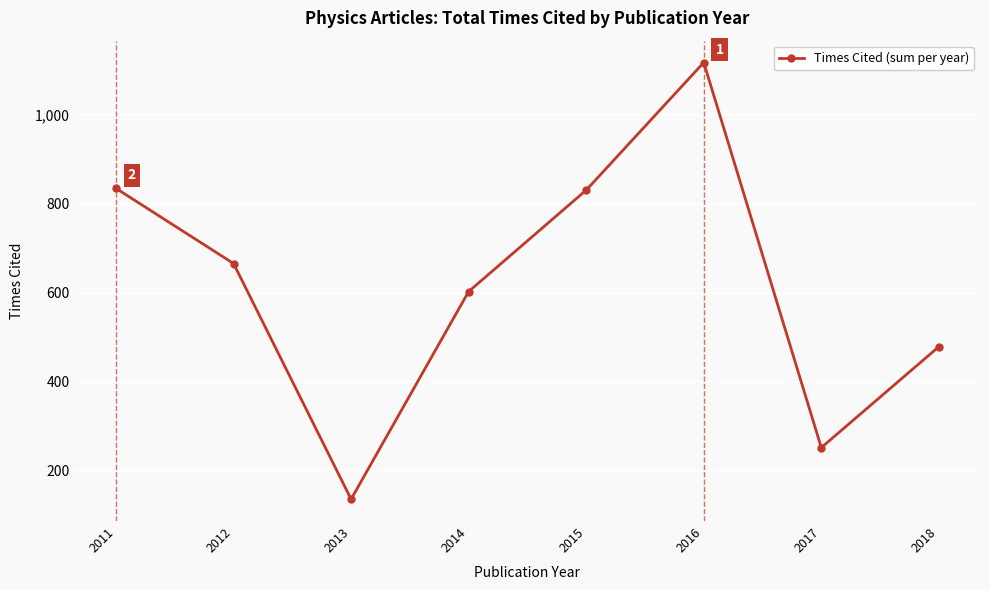

How many data points does each series have?

8